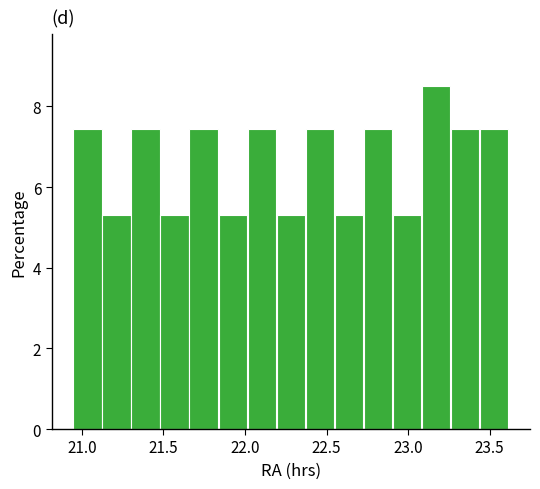

Around what value on the x-axis is the tallest bar? Give the approximate position of its centre, as read against the axis.

23.15